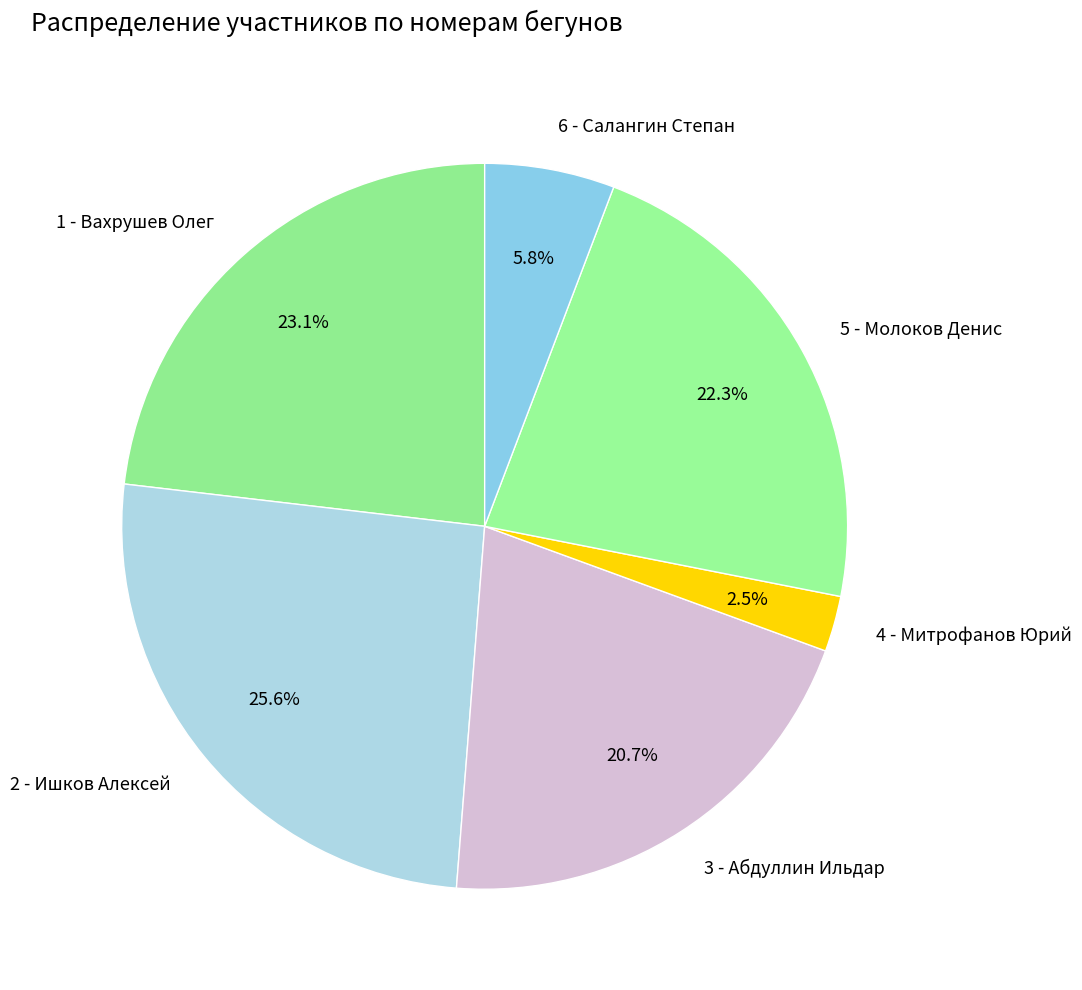

The 6 - Салангин Степан slice represents 15% of the pie. True or false?

False